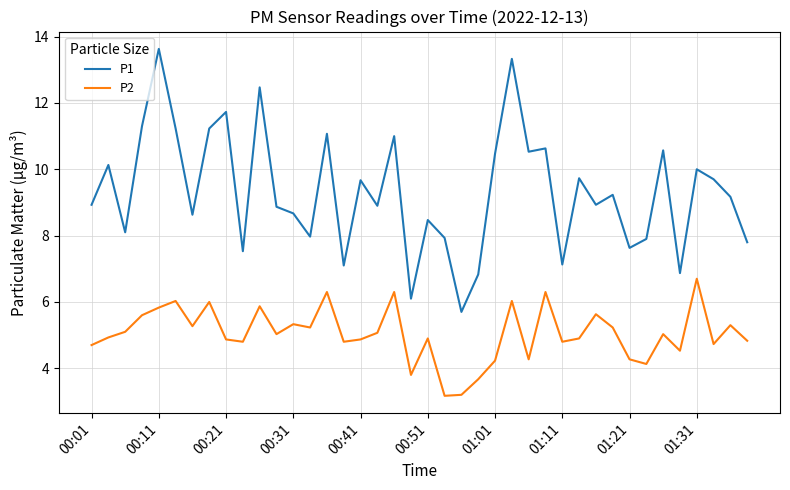

Which series has the largest range (max minus min)?

P1